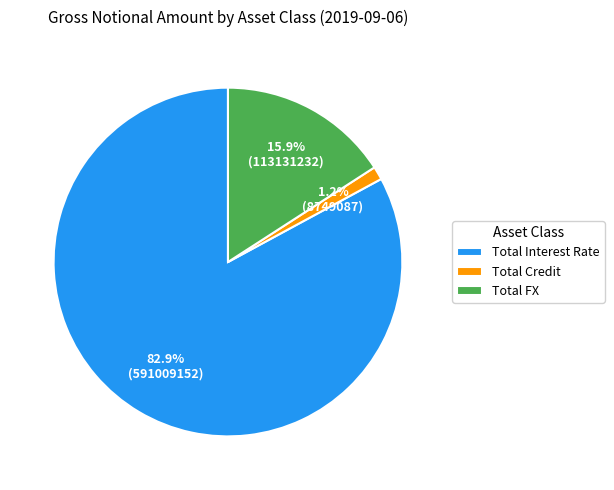

Does Total Credit account for over 50% of the chart?

No